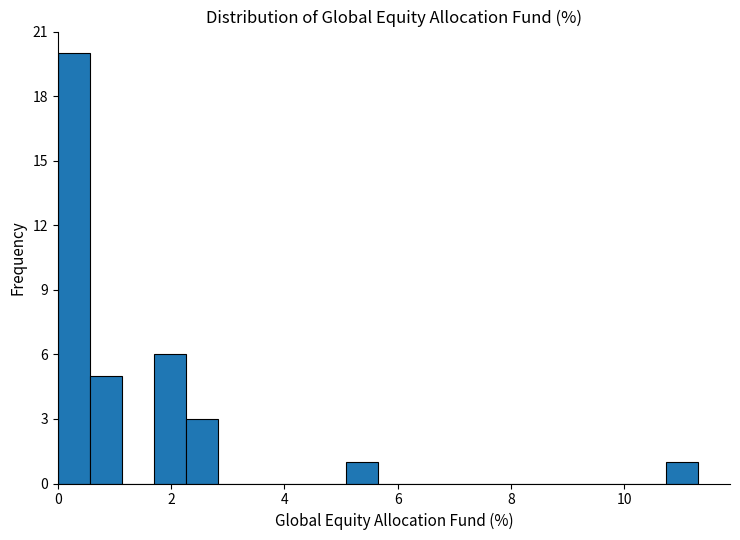

Read against the x-axis, roughly where is the centre of the tallest bar?

0.2